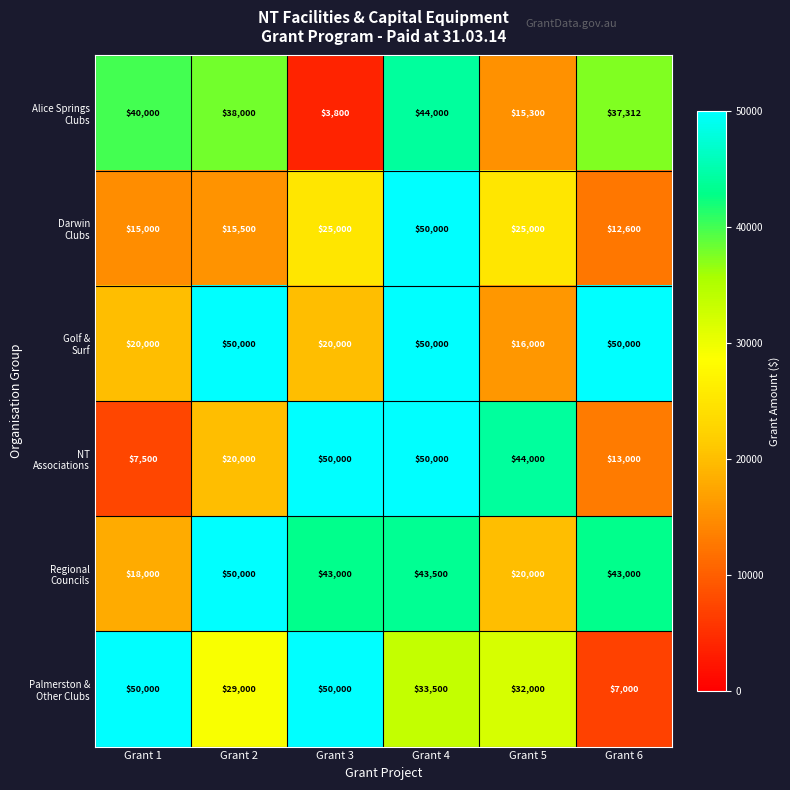

At how many categories does at least one series exceed 43639?

6